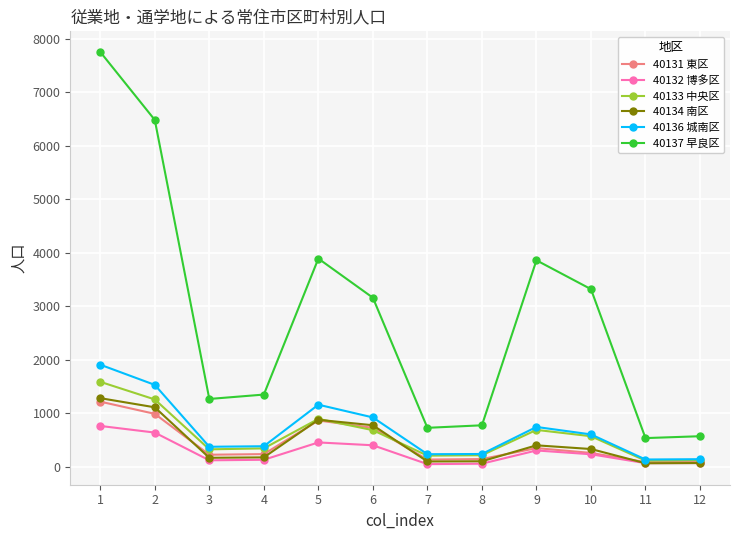

Which series has the largest total across all categories?

40137 早良区